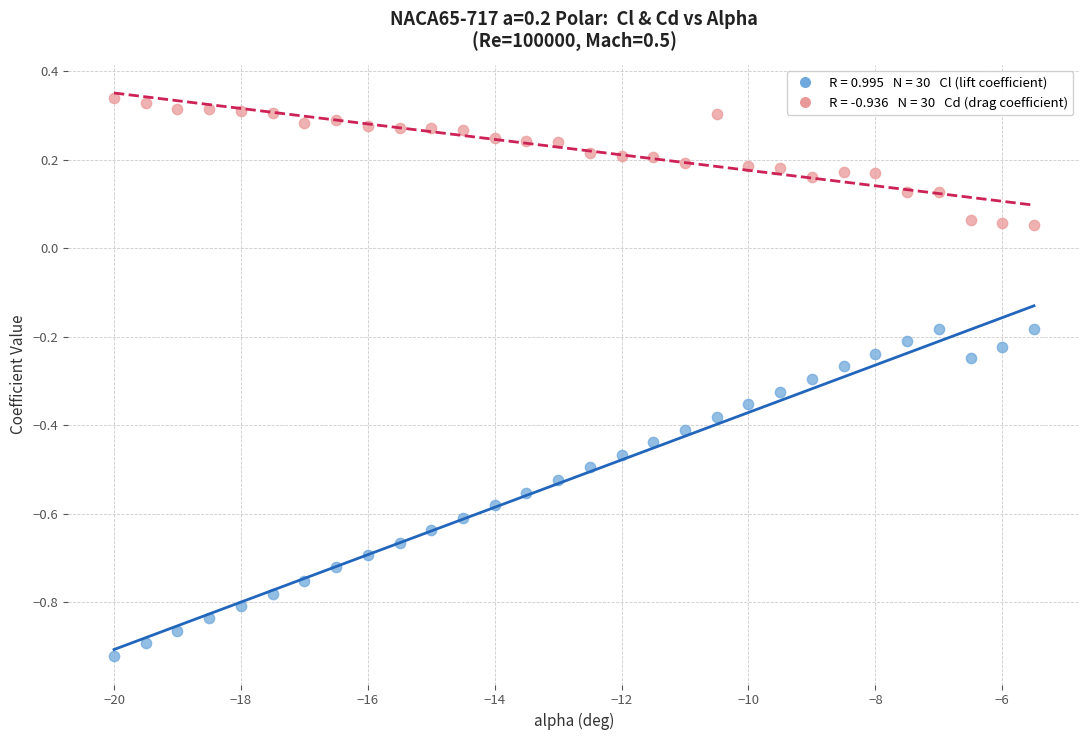

Across all data points, what is the range of Y values (max minus min)?

1.3